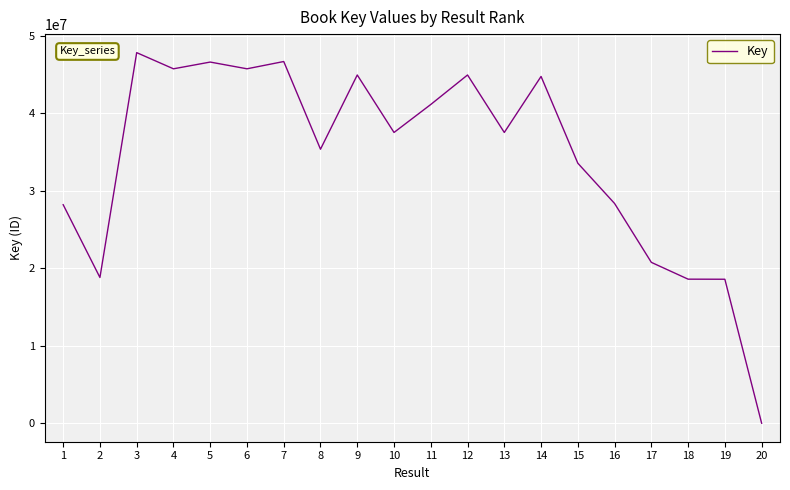

Count the number of categories in the chart.

20